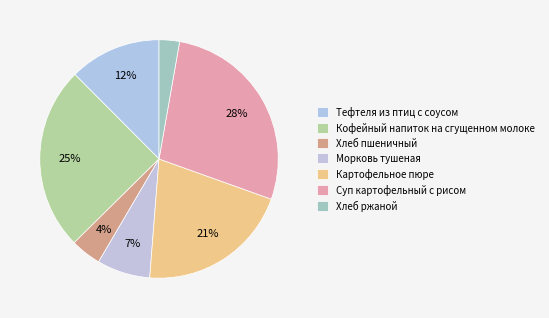

Do Хлеб пшеничный and Хлеб ржаной together represent more than half of the pie?

No